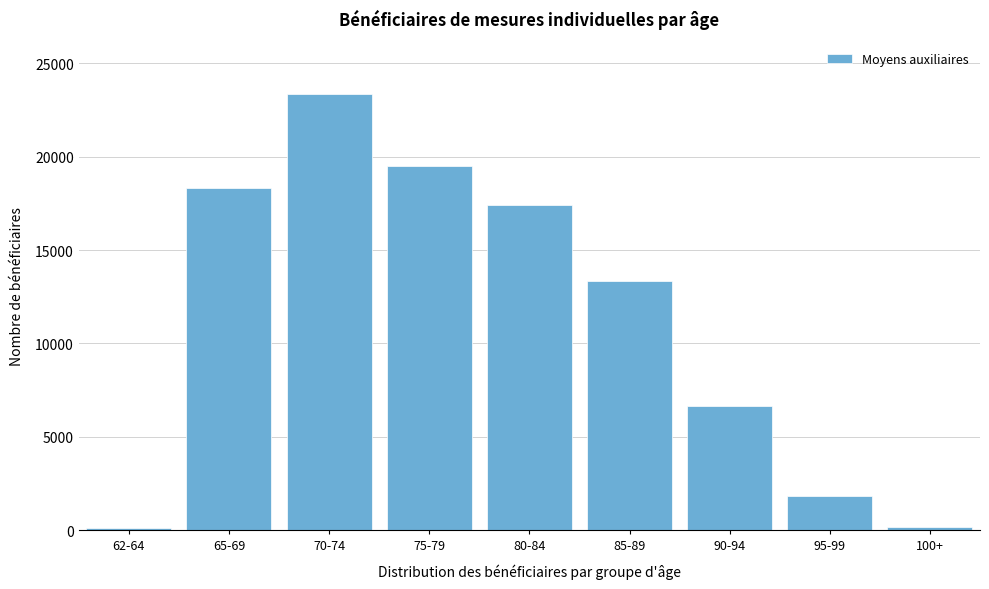

Where is the data nearest to the value 11730?

85-89